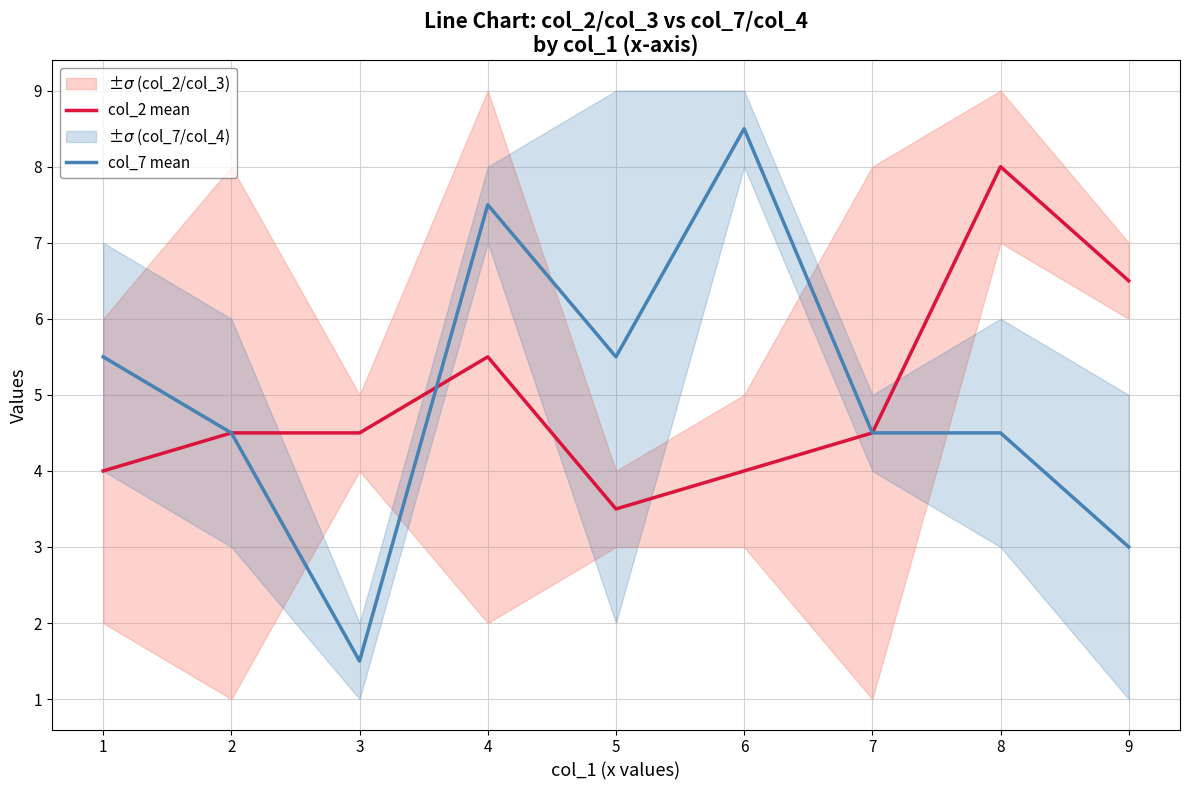

Count the number of data series in this chart.

2